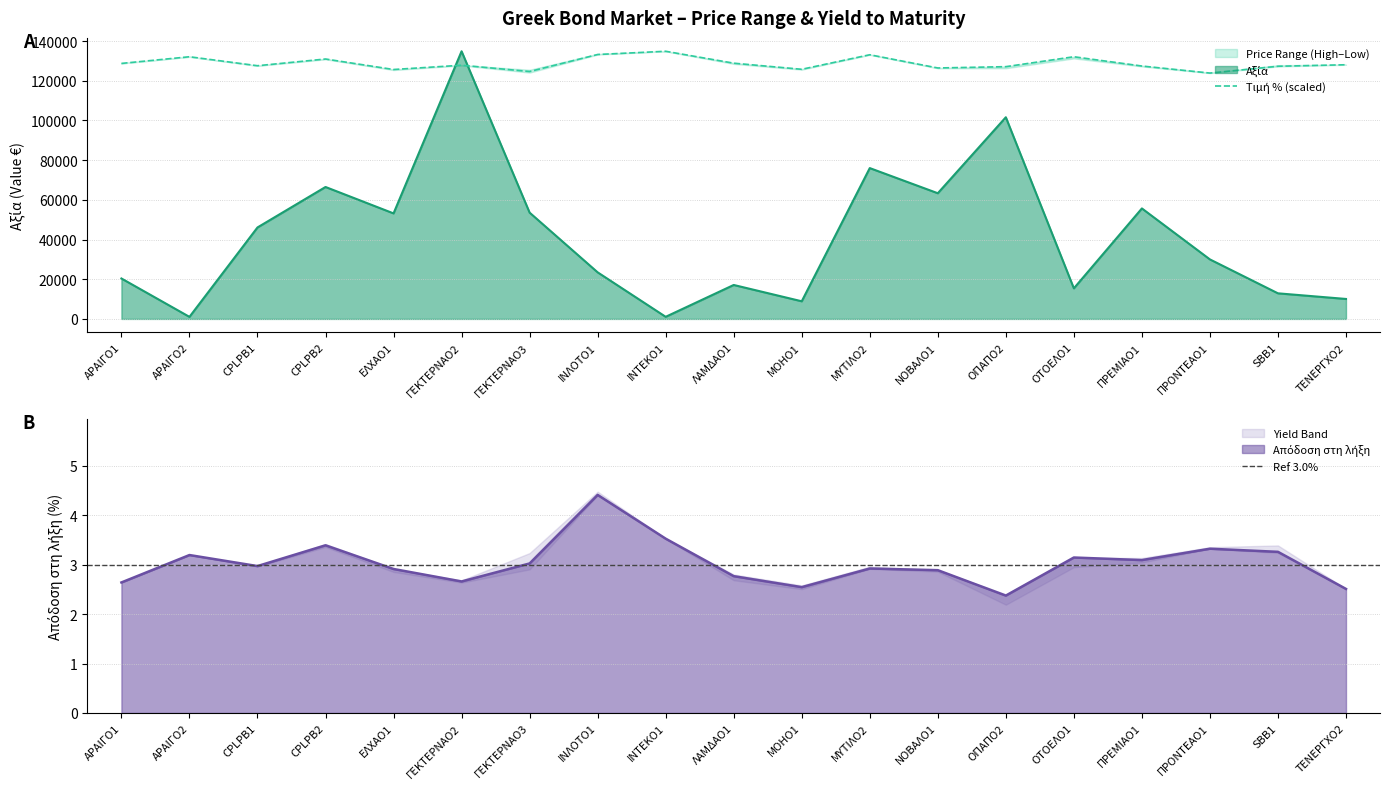

Rank the categories by Απόδοση στη λήξη value from highest to lowest.

ΙΝΛΟΤΟ1, ΙΝΤΕΚΟ1, CPLPB2, ΠΡΟΝΤΕΑΟ1, SBB1, ΑΡΑΙΓΟ2, ΟΤΟΕΛΟ1, ΠΡΕΜΙΑΟ1, ΓΕΚΤΕΡΝΑΟ3, CPLPB1, ΜΥΤΙΛΟ2, ΕΛΧΑΟ1, ΝΟΒΑΛΟ1, ΛΑΜΔΑΟ1, ΓΕΚΤΕΡΝΑΟ2, ΑΡΑΙΓΟ1, ΜΟΗΟ1, ΤΕΝΕΡΓΧΟ2, ΟΠΑΠΟ2